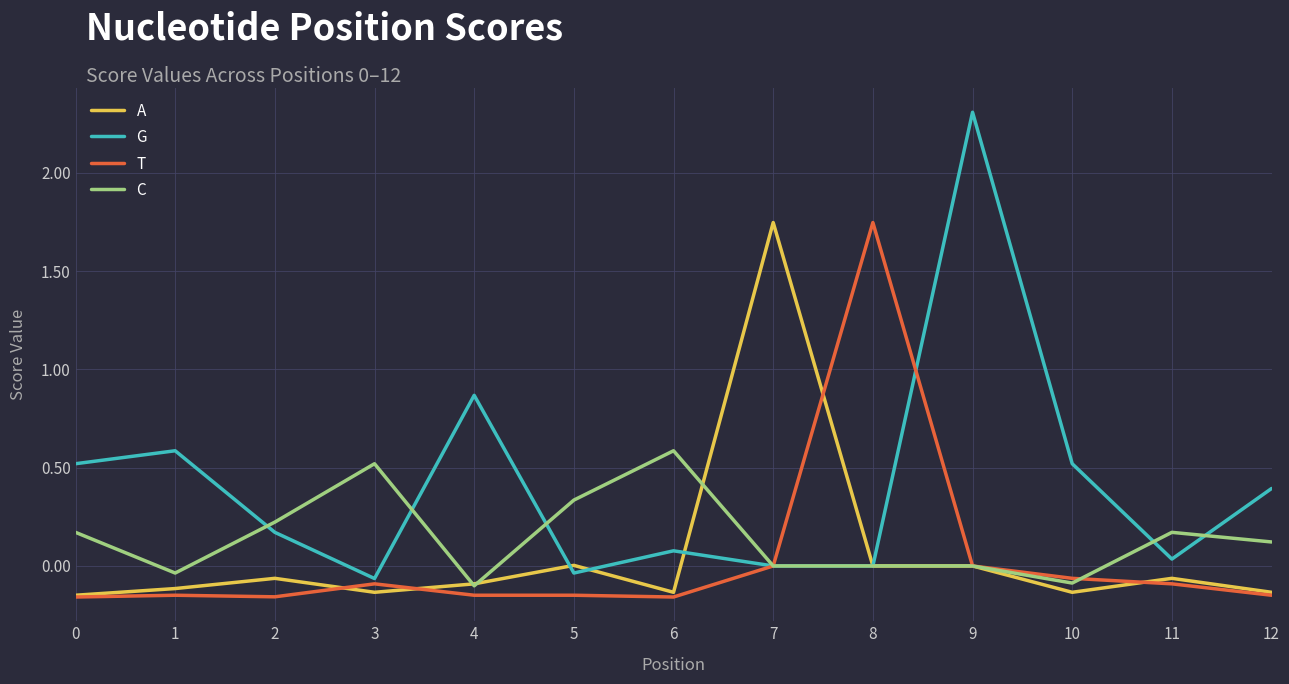

What is the total value across all series at 9?

2.3